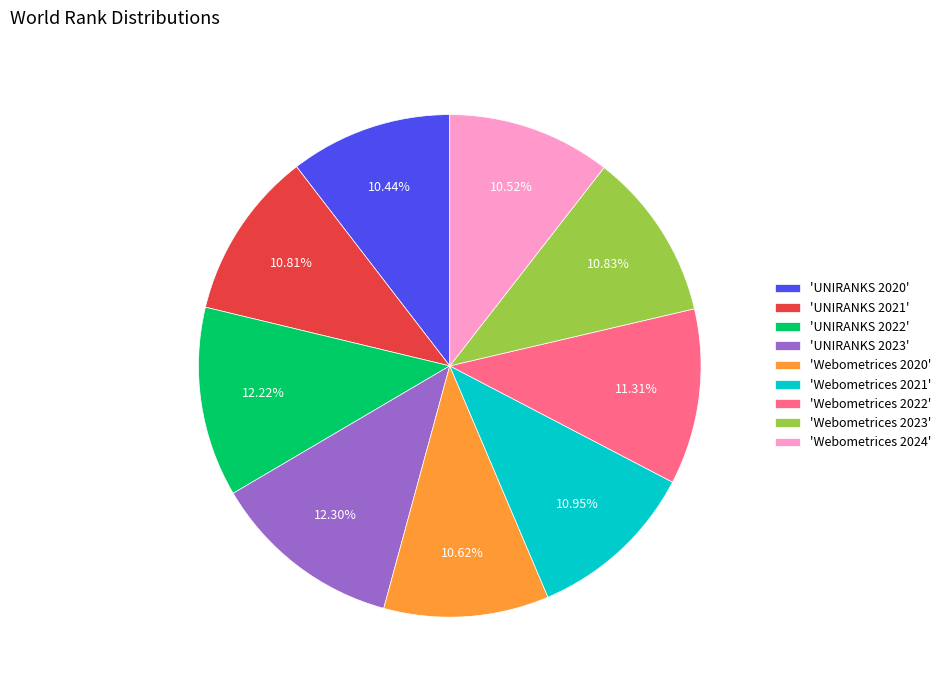

Combined, do 'Webometrices 2023' and 'UNIRANKS 2023' account for over 50%?

No